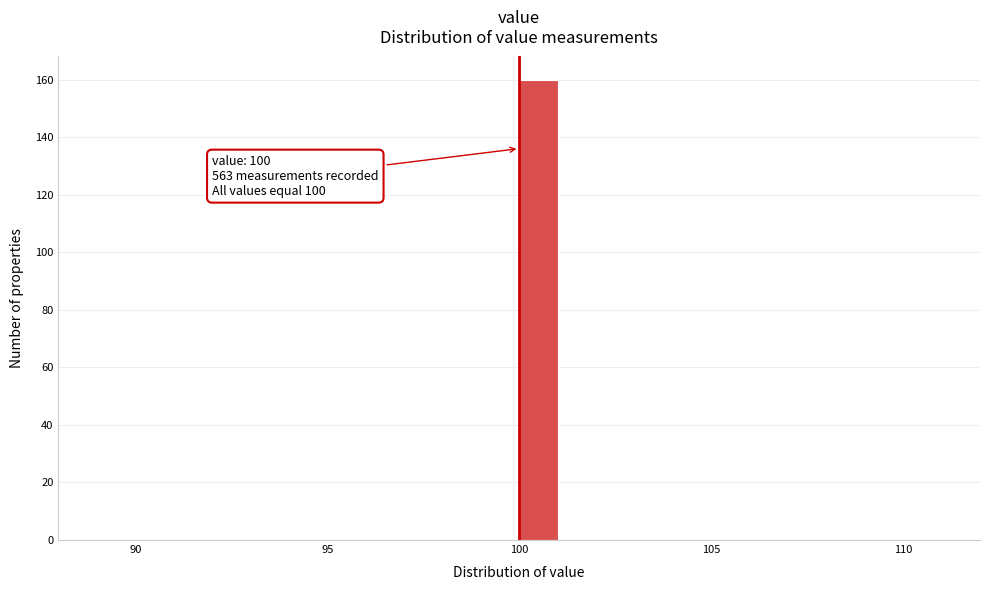

Read against the x-axis, roughly where is the centre of the tallest bar?

100.5